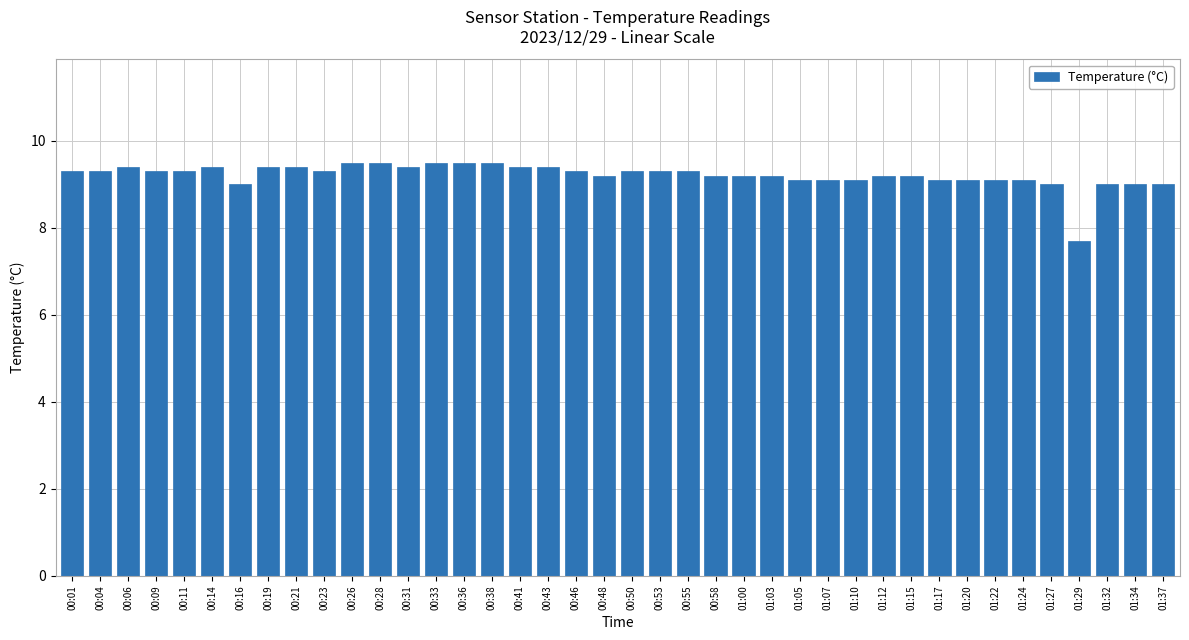

What position from the right is 00:21?

32